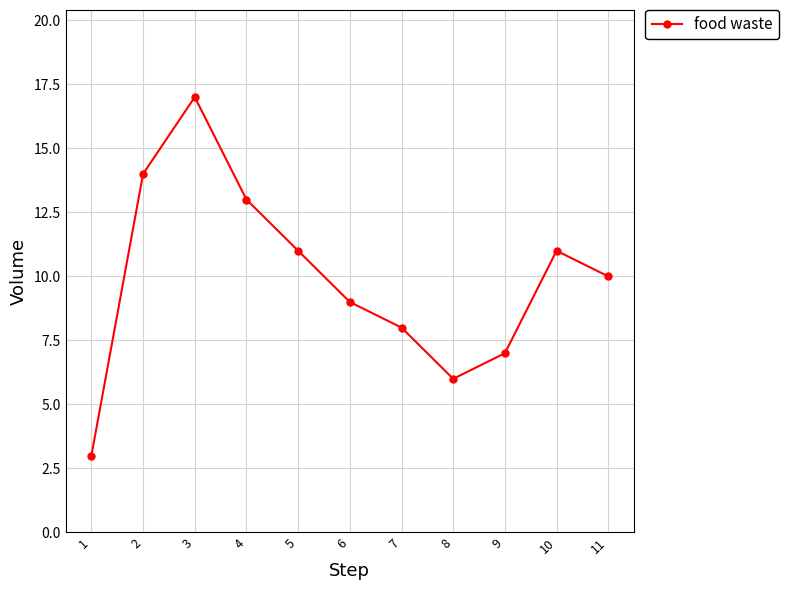

Is it true that the value at 4 is 13?

True